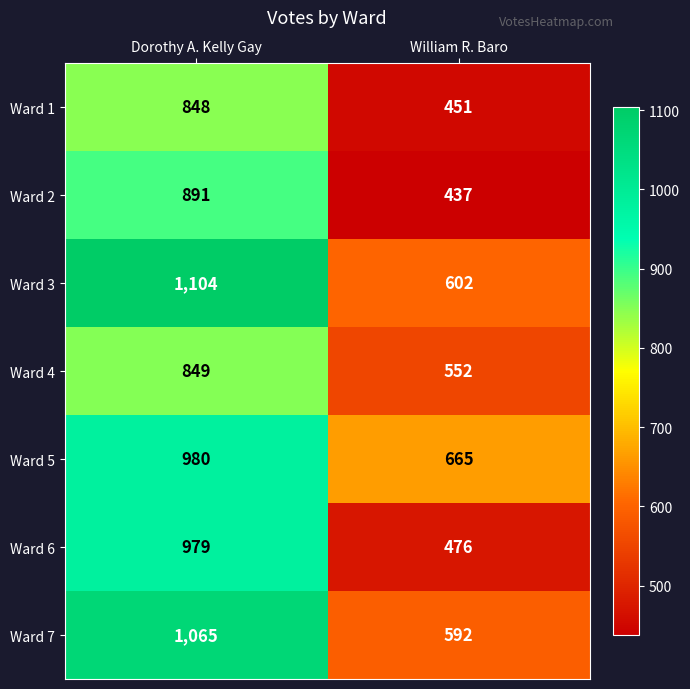

Reading right to left, list all the values displayed in this chart.

Ward 1: William R. Baro=451	Dorothy A. Kelly Gay=848
Ward 2: William R. Baro=437	Dorothy A. Kelly Gay=891
Ward 3: William R. Baro=602	Dorothy A. Kelly Gay=1104
Ward 4: William R. Baro=552	Dorothy A. Kelly Gay=849
Ward 5: William R. Baro=665	Dorothy A. Kelly Gay=980
Ward 6: William R. Baro=476	Dorothy A. Kelly Gay=979
Ward 7: William R. Baro=592	Dorothy A. Kelly Gay=1065